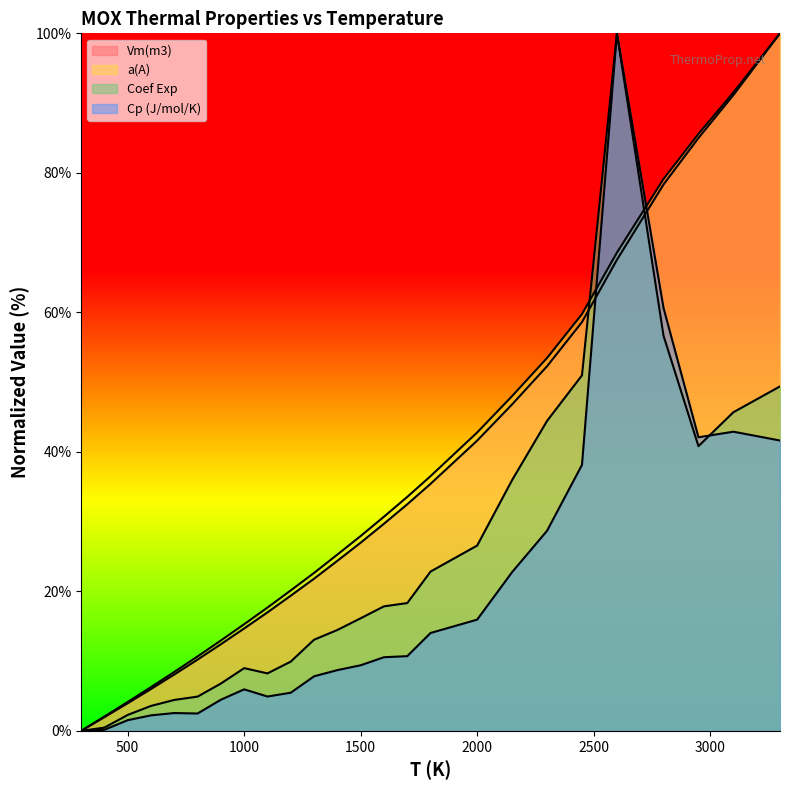

At which label does Cp (J/mol/K) reach its peak?

2600